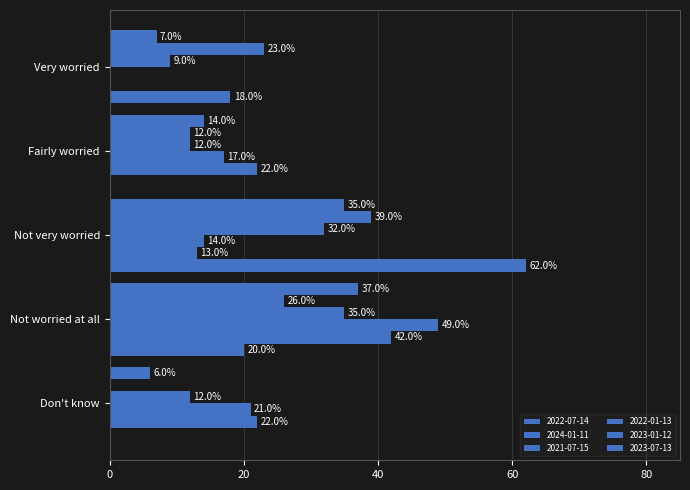

What is the label of the 5th bar from the left?

Don't know